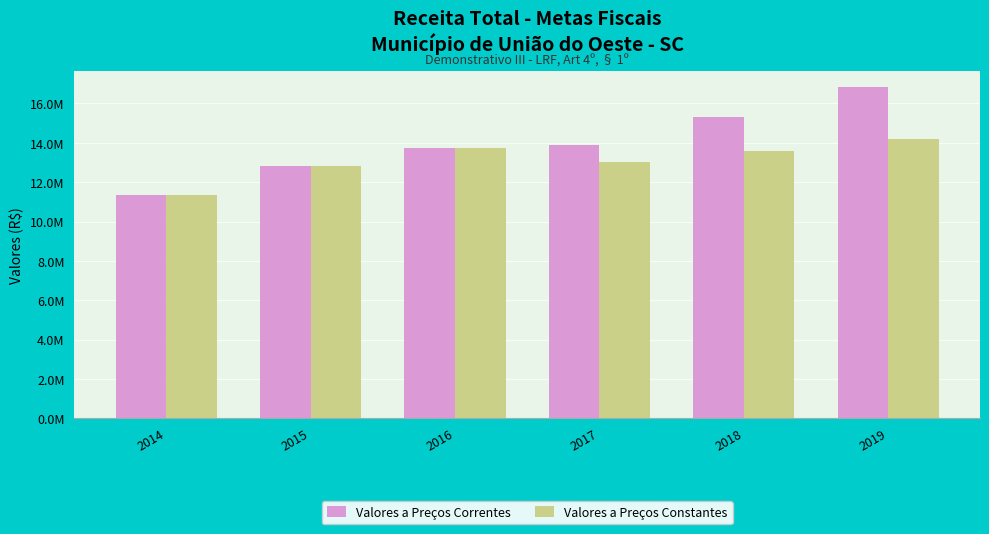

Does the chart contain any negative values?

No